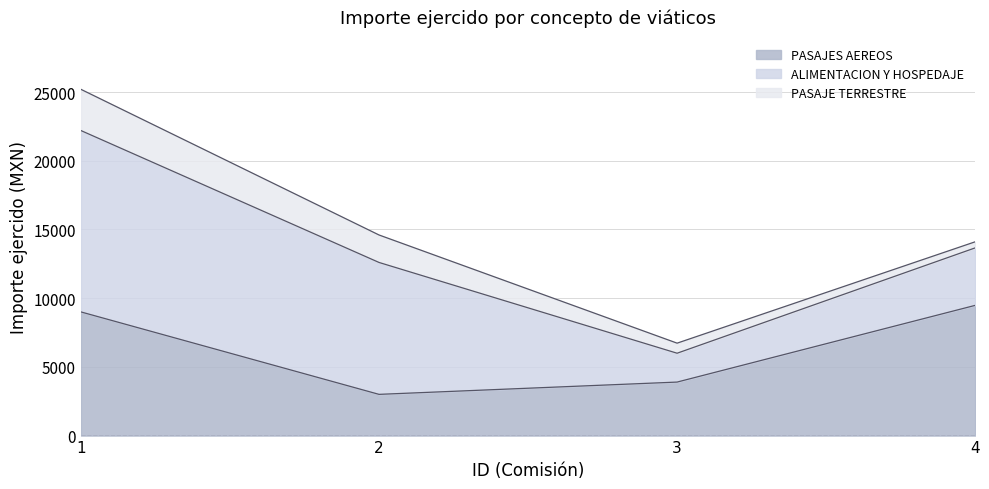

Read the PASAJES AEREOS value at 1.

9000.0